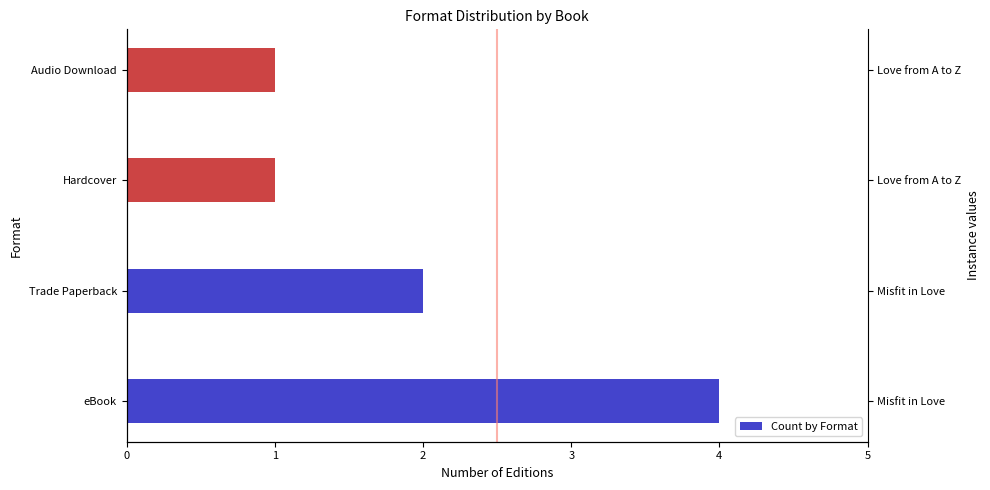

Between Trade Paperback and Audio Download, which is larger?

Trade Paperback